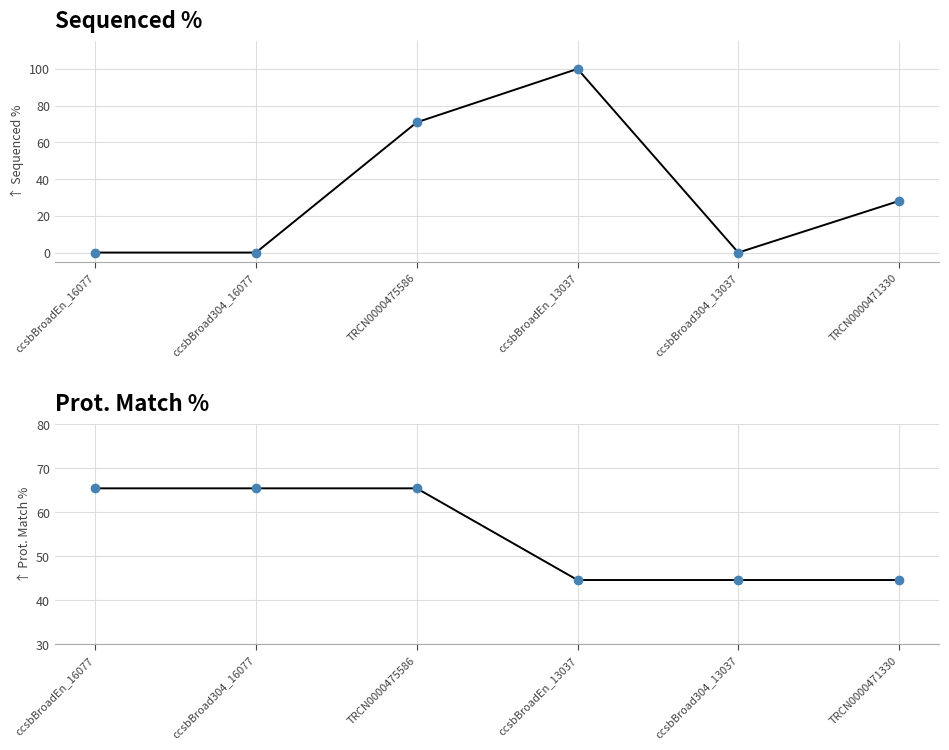

The value of Sequenced % at ccsbBroad304_16077 is -64.0. True or false?

False